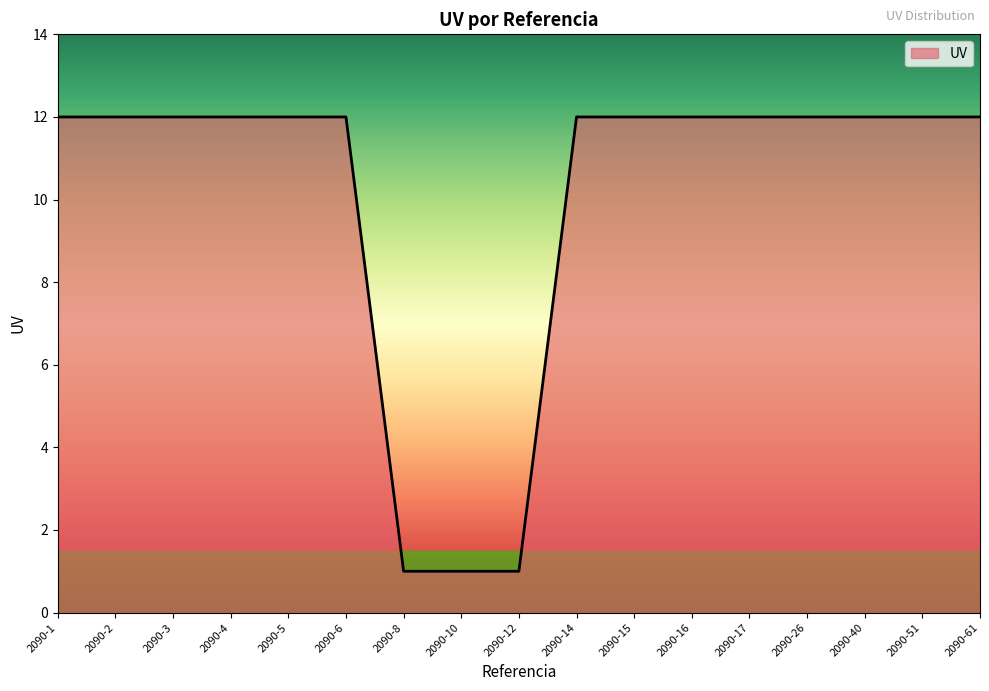

How many categories are shown in the chart?

17